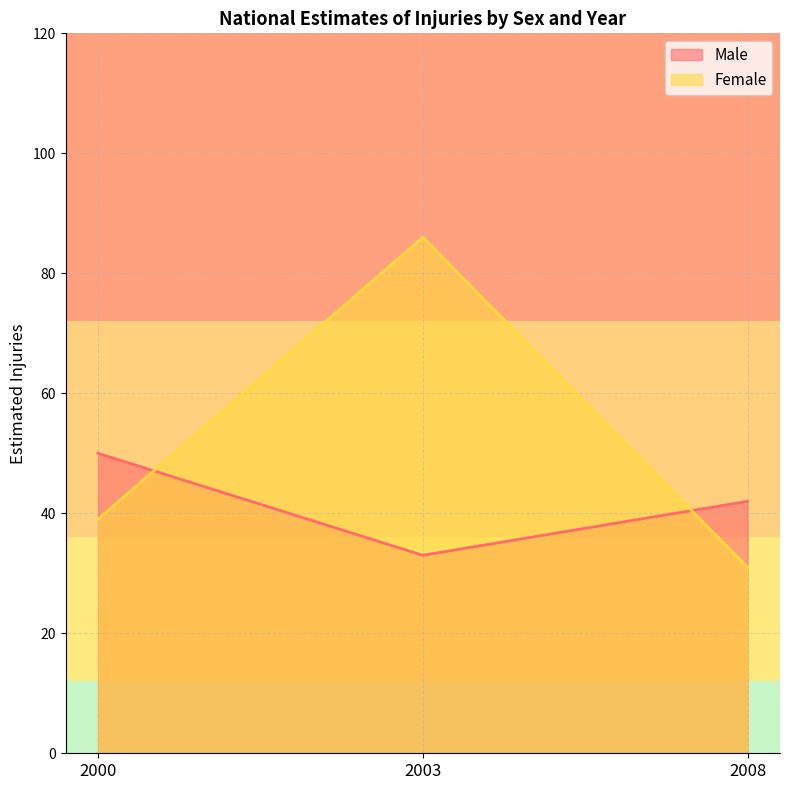

Which label corresponds to the largest value in the chart?

2003